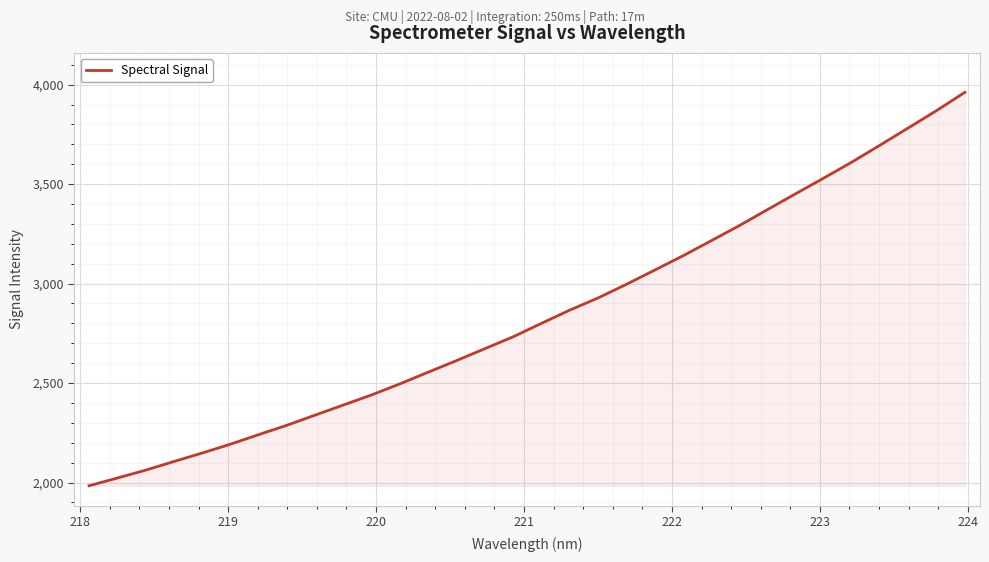

What is the smallest value displayed?

1983.7